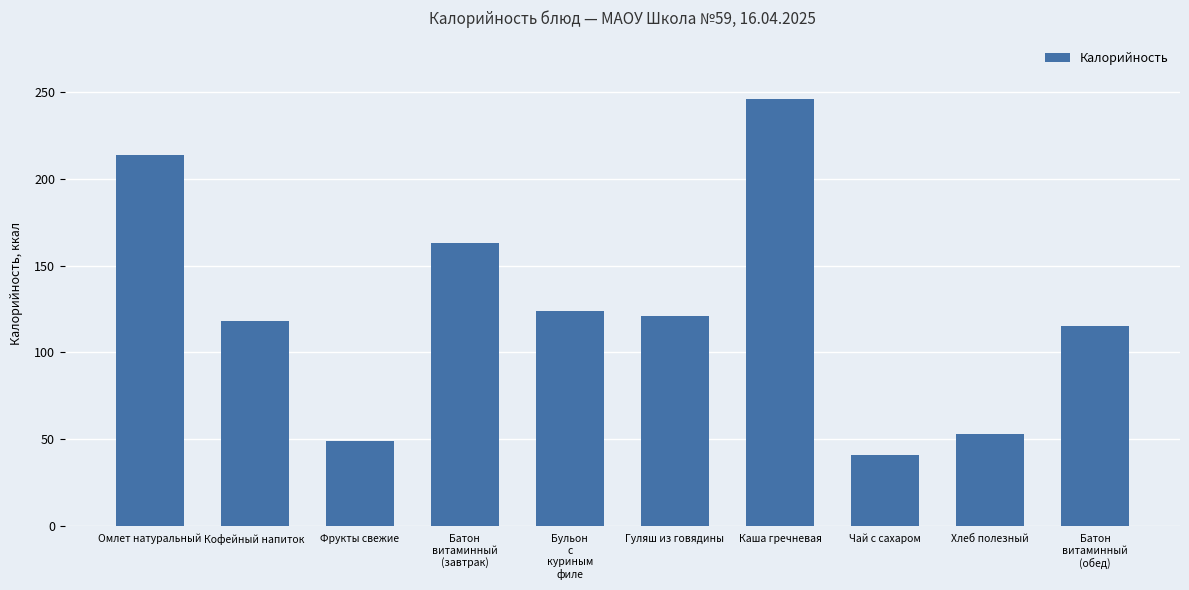

True or false: the data shows 213 at Бульон
с
куриным
филе.

False